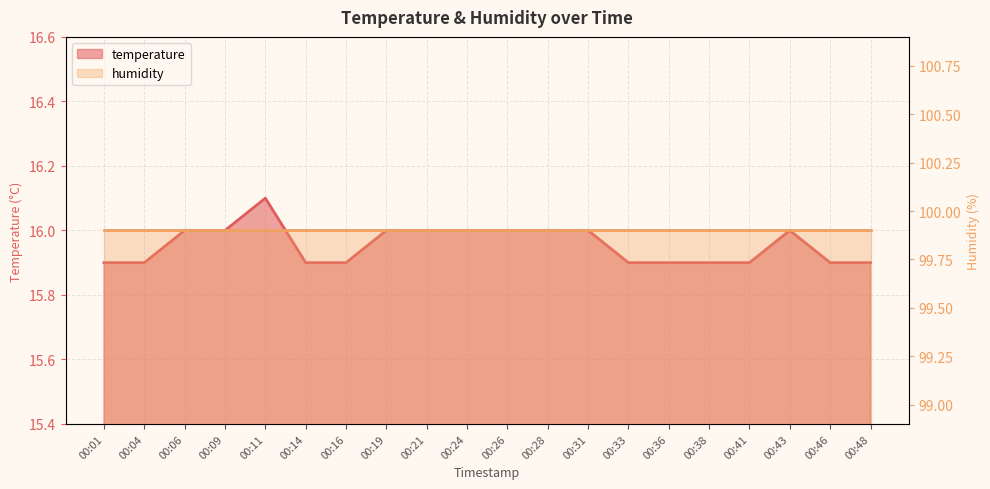

At which category does the data reach its first local peak?

00:11